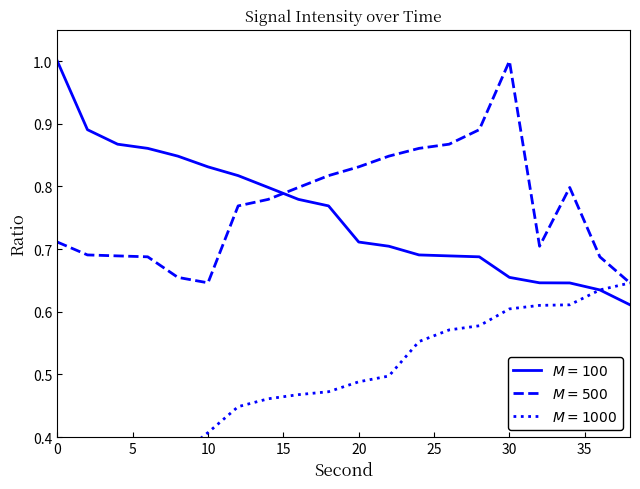

True or false: max_intensity and min_intensity intersect in this chart.

False